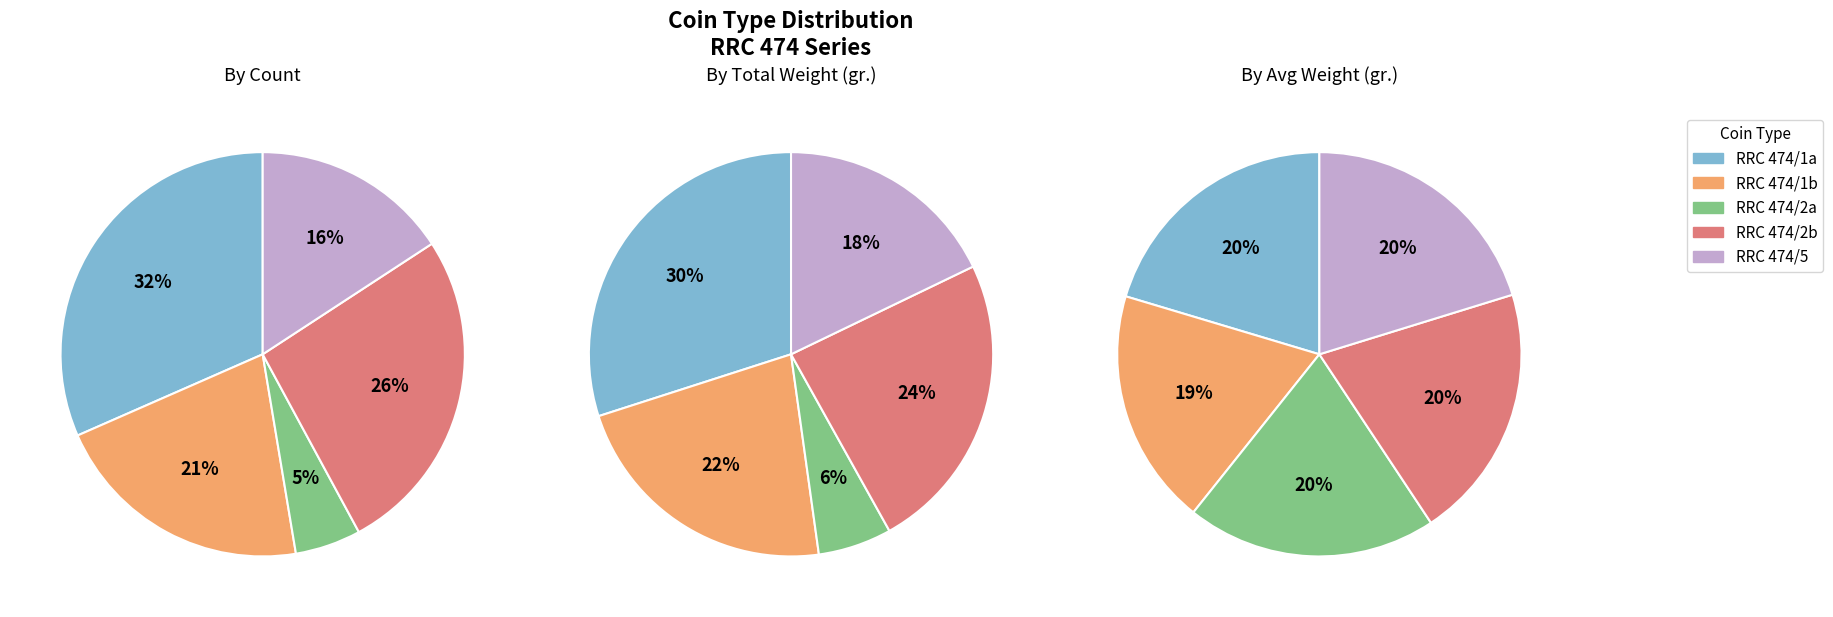

What percentage do RRC 474/5 and RRC 474/2b together represent?

40.4%